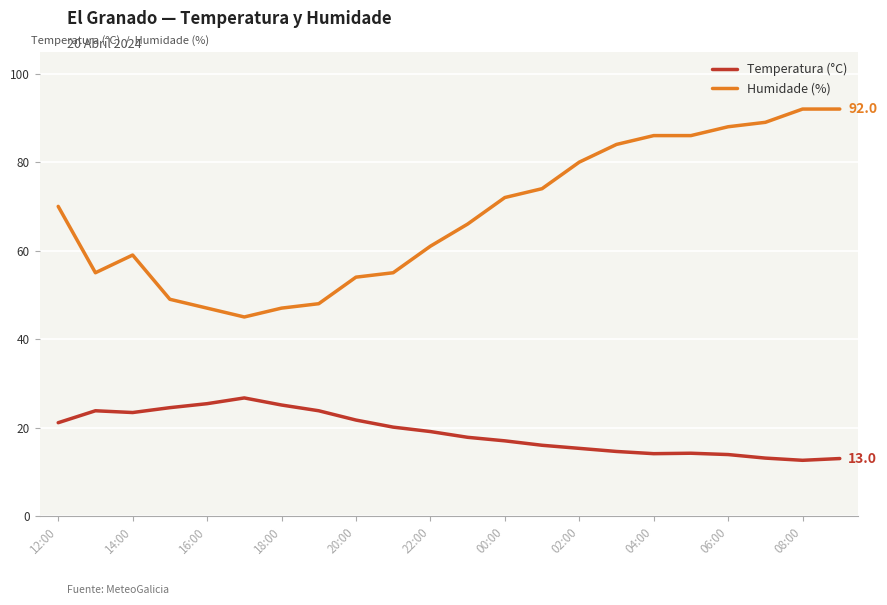

What is the minimum value for Humidade (%)?

45.0